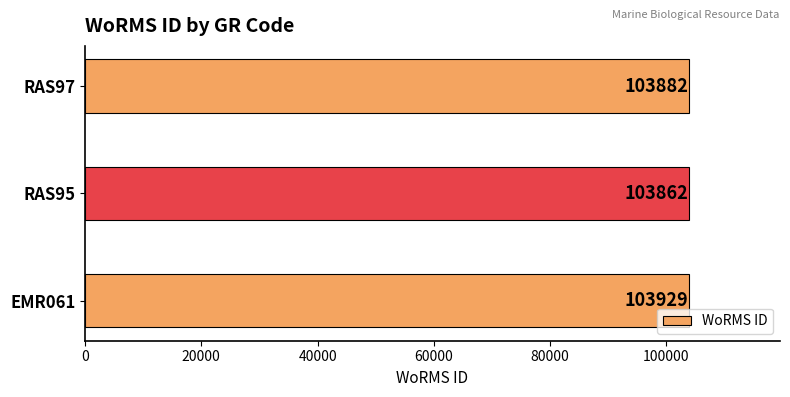

What is the change in value from EMR061 to RAS95?

-67